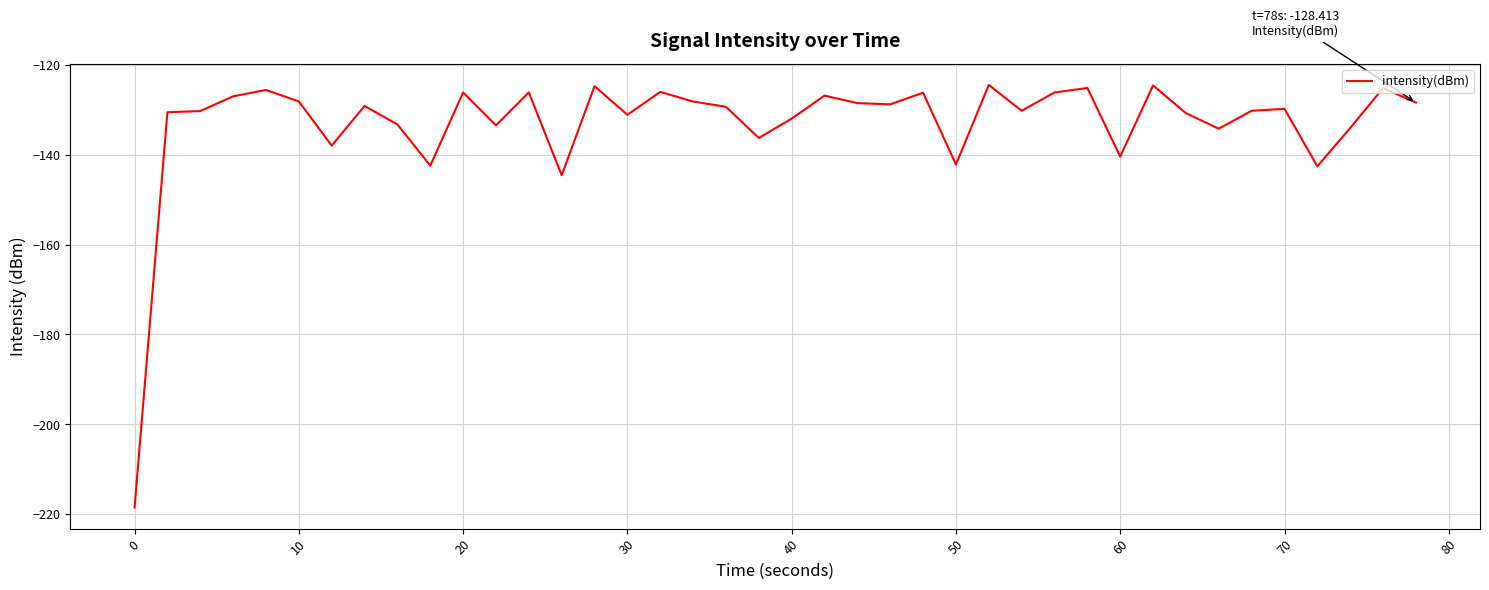

What is the difference between the maximum and minimum values?

94.0